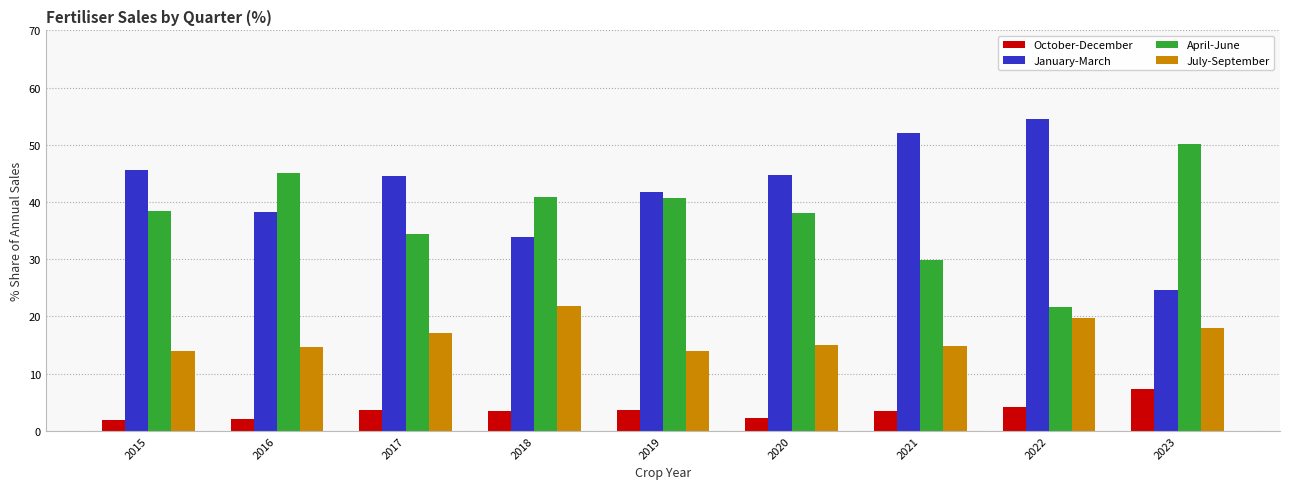

How many bars are there in total?

36